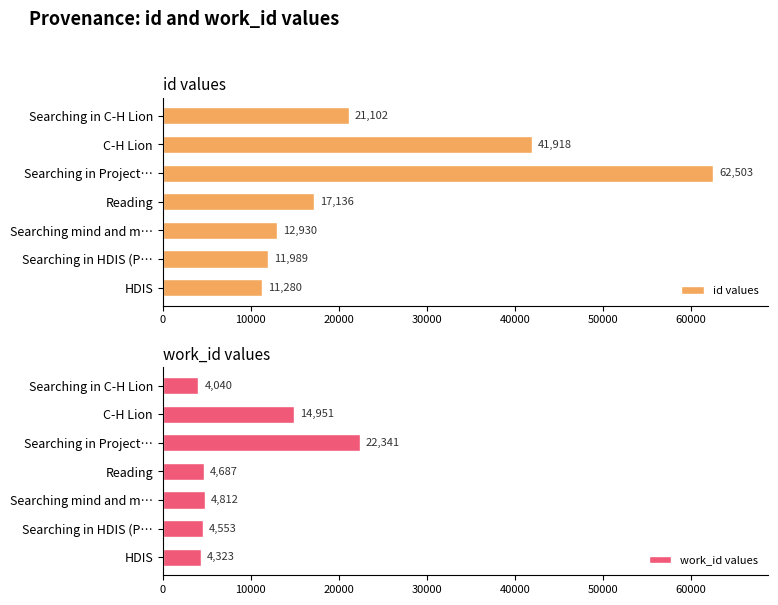

List the labels in order of id values value, smallest first.

HDIS, Searching in HDIS (P…, Searching mind and m…, Reading, Searching in C-H Lion, C-H Lion, Searching in Project…